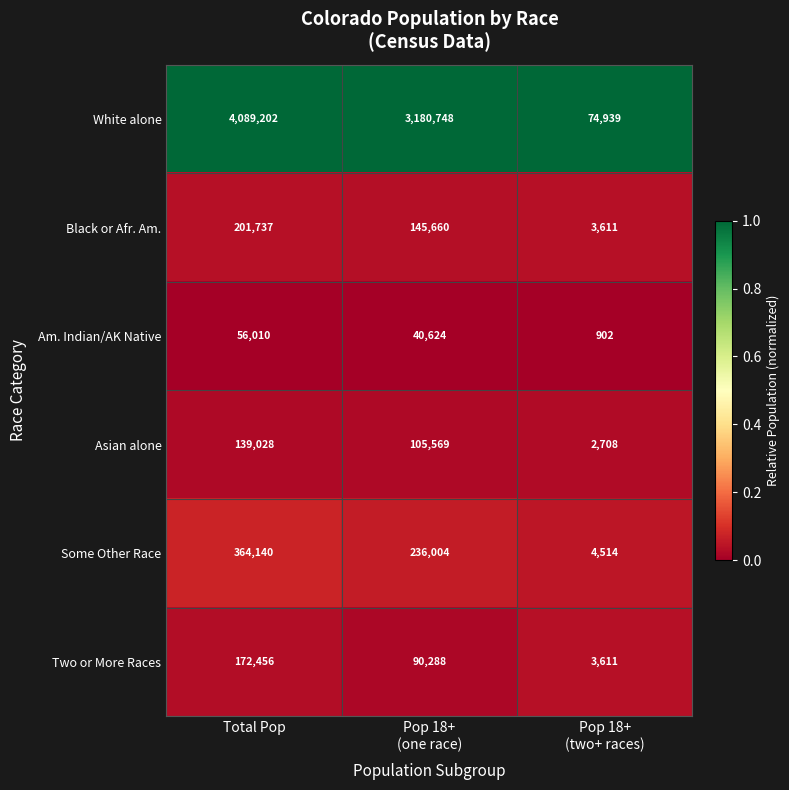

The value of Am. Indian/AK Native at Total Pop is 56010. True or false?

True